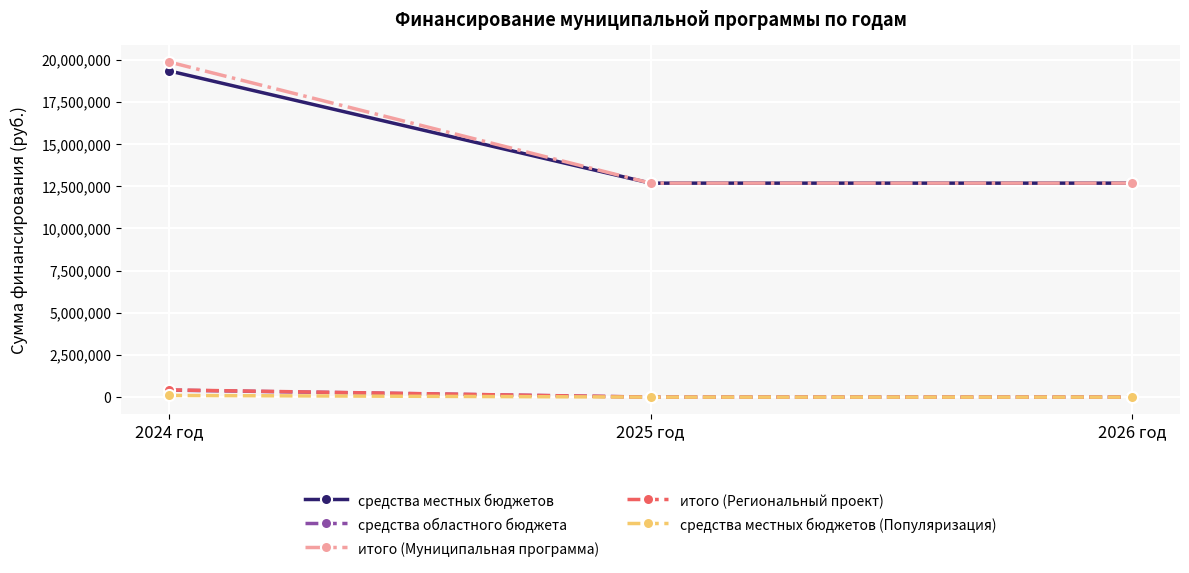

Which label corresponds to the largest value in the chart?

2024 год